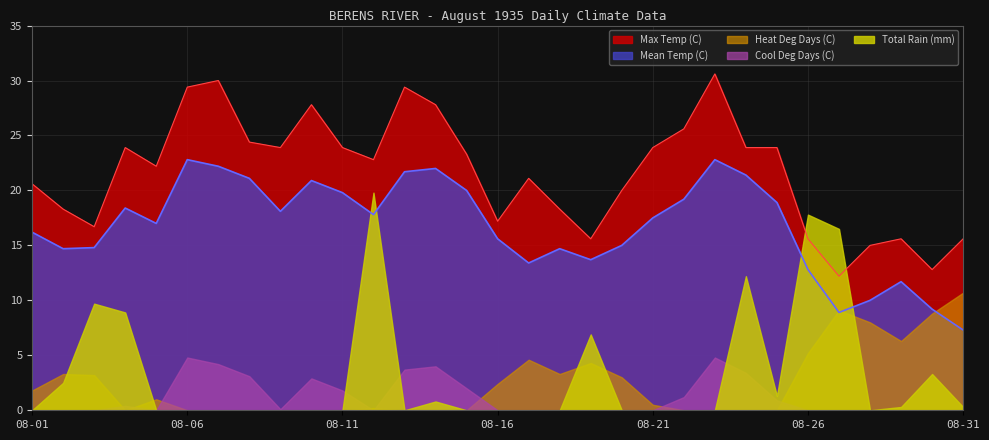

Which category has the highest value in the Heat Deg Days (C) series?

08-31